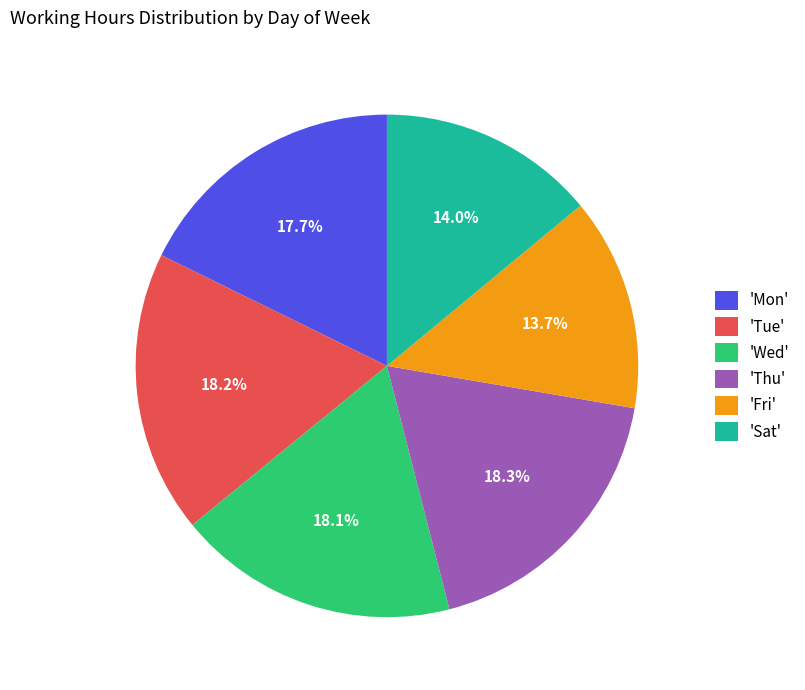

Approximately how many times larger is the value at 'Mon' compared to 'Tue'?

1.0